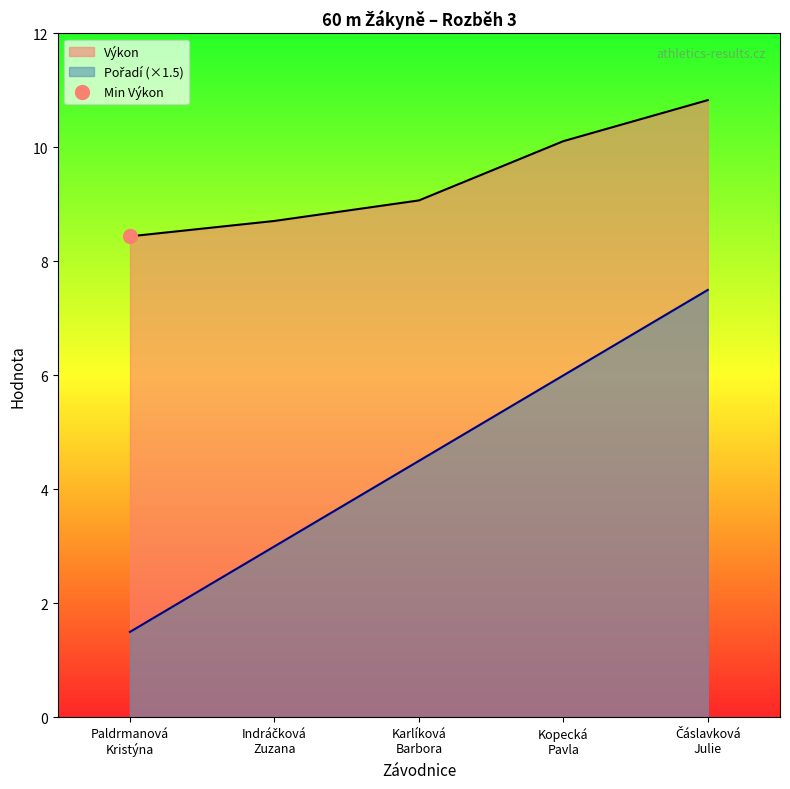

Is the value of Výkon at Paldrmanová
Kristýna greater than the value of Pořadí at Paldrmanová
Kristýna?

Yes